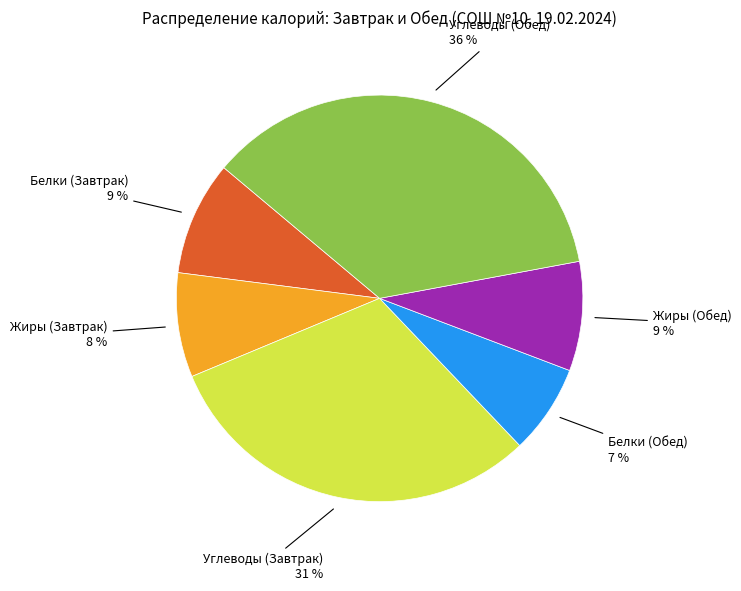

Is the sum of Жиры (Завтрак) 8 % and Белки (Завтрак) 9 % greater than half?

No